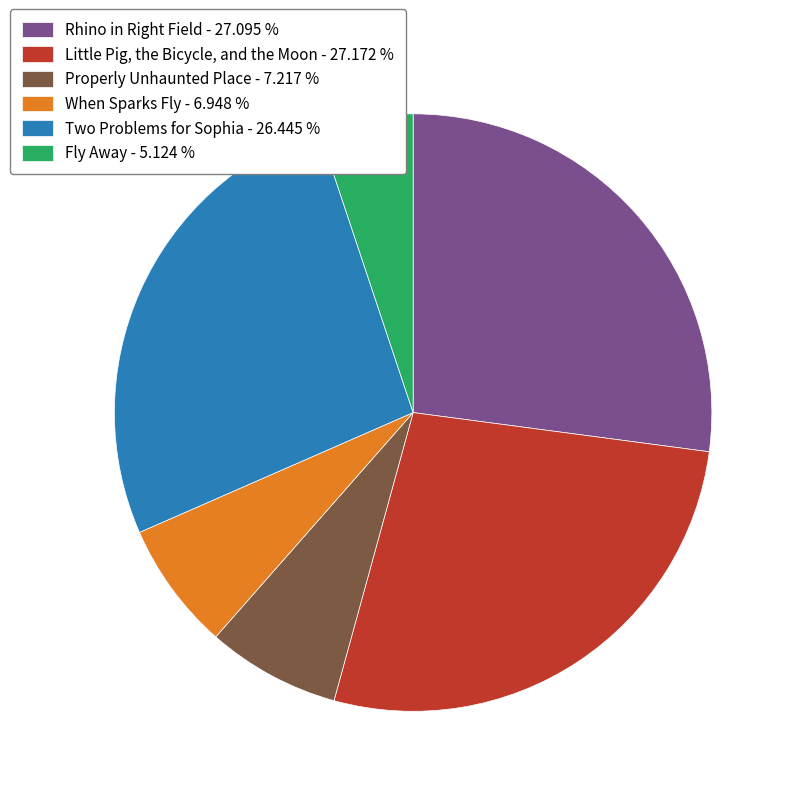

How many segments does this pie chart have?

6